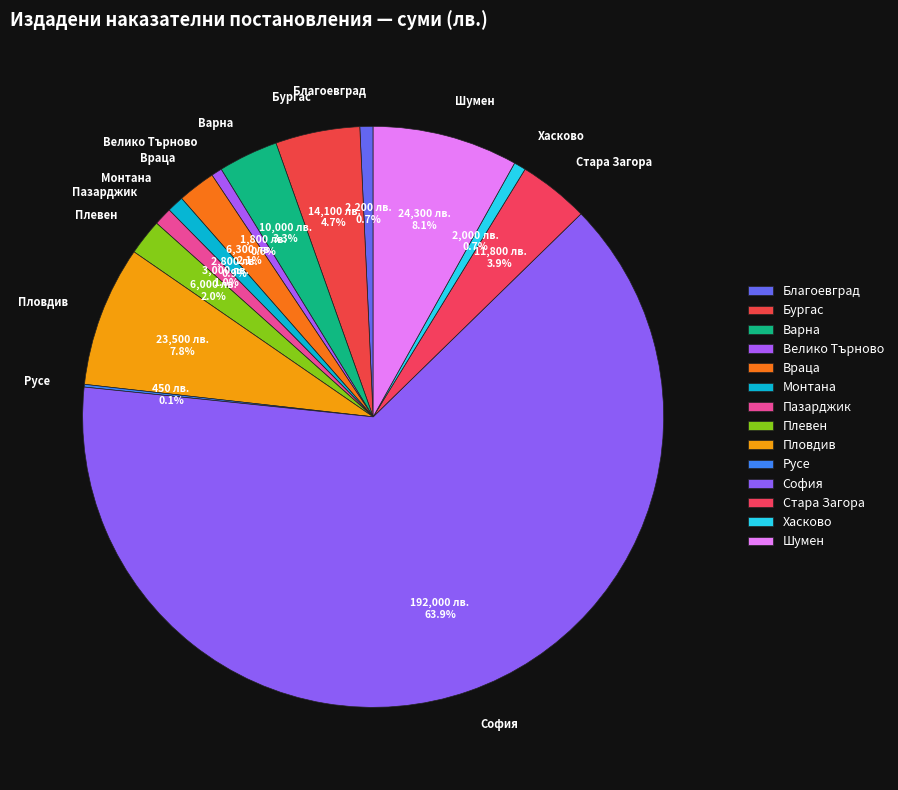

Which has a higher value, Шумен or Благоевград?

Шумен